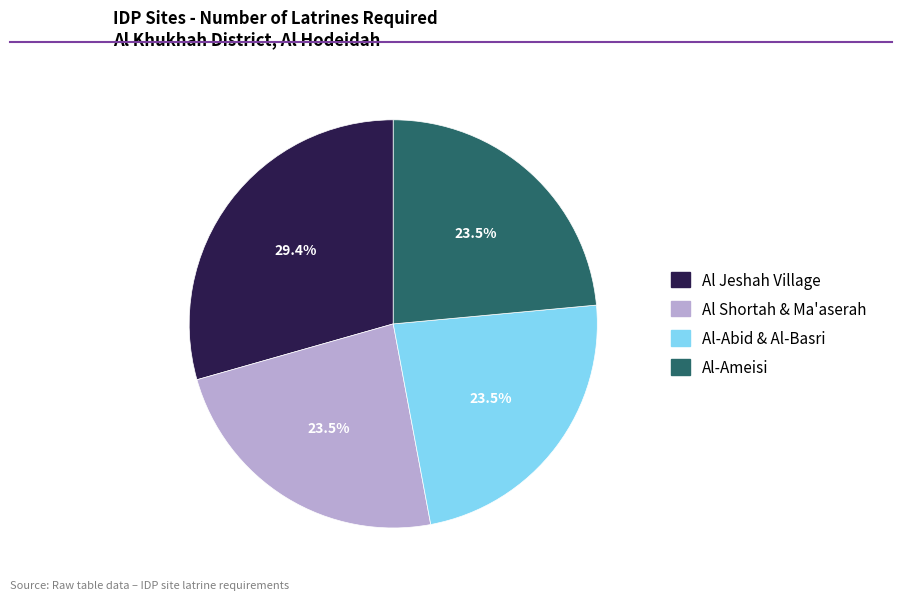

Do Al-Ameisi and Al Shortah & Ma'aserah together represent more than half of the pie?

No